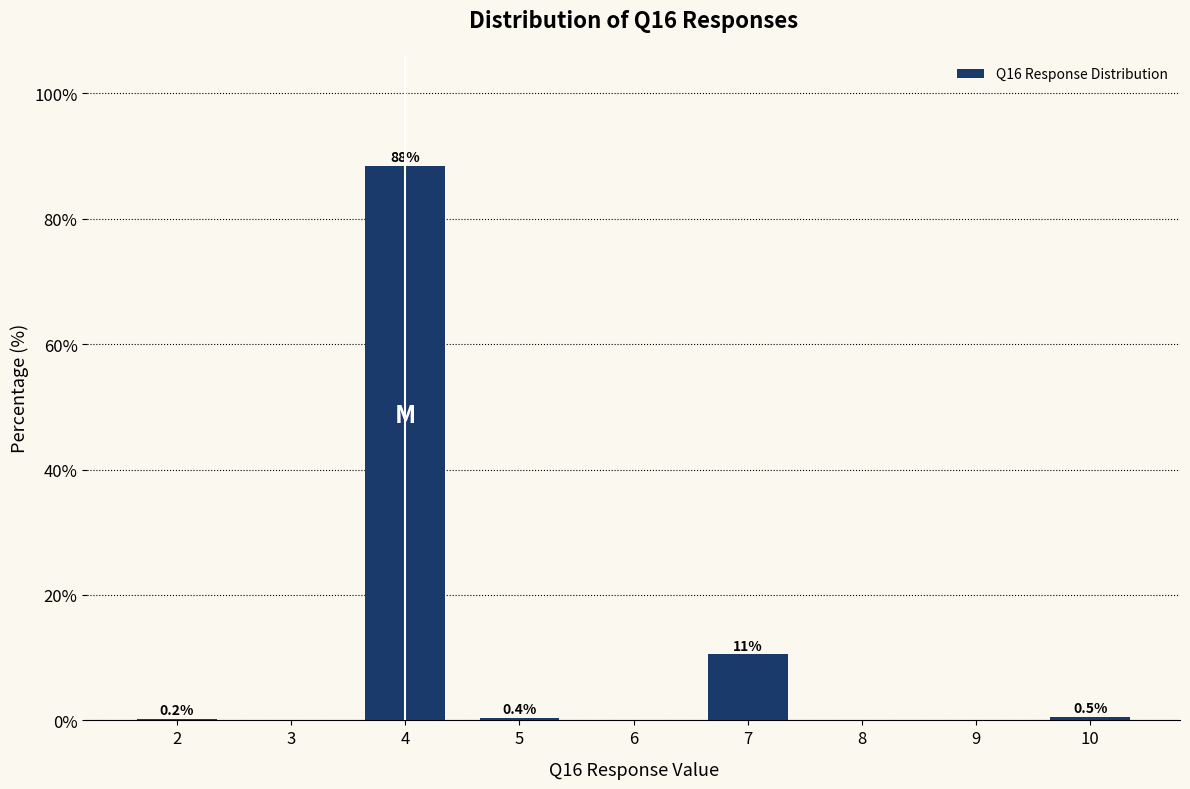

Reading right to left, transcribe all the data shown in this chart.

10=0.5	9=0.0	8=0.0	7=10.5	6=0.0	5=0.4	4=88.4	3=0.0	2=0.2